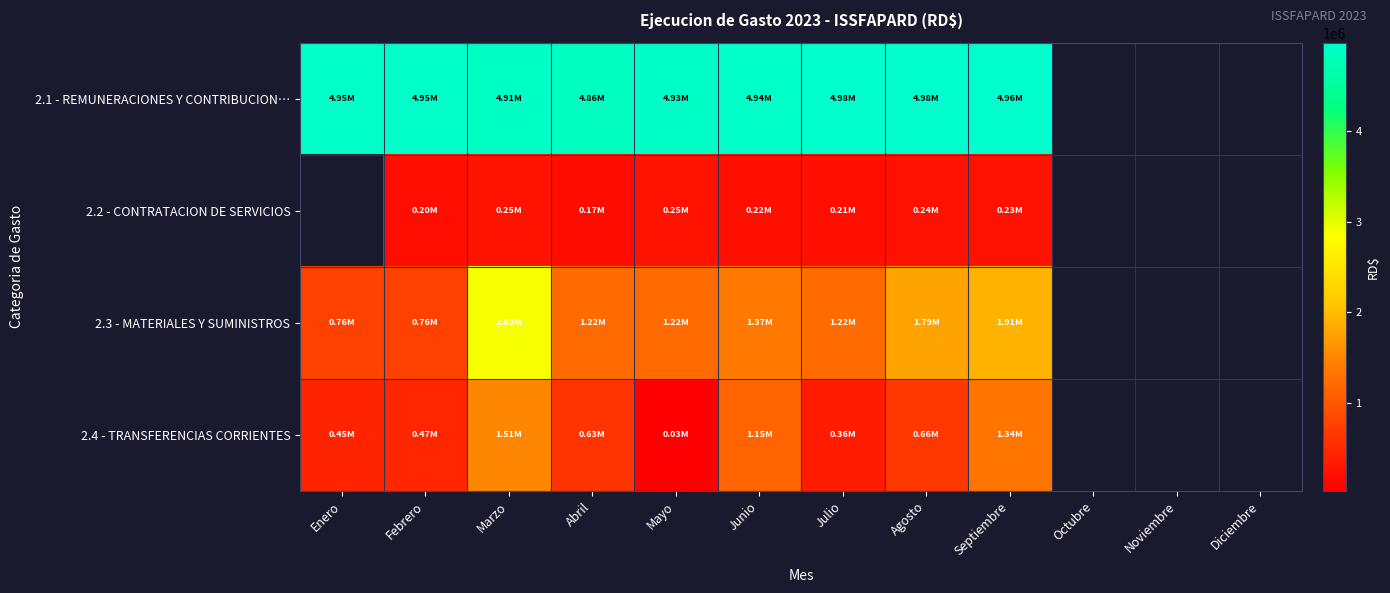

What is the minimum value for 2.1 - REMUNERACIONES Y CONTRIBUCION…?

4863347.2